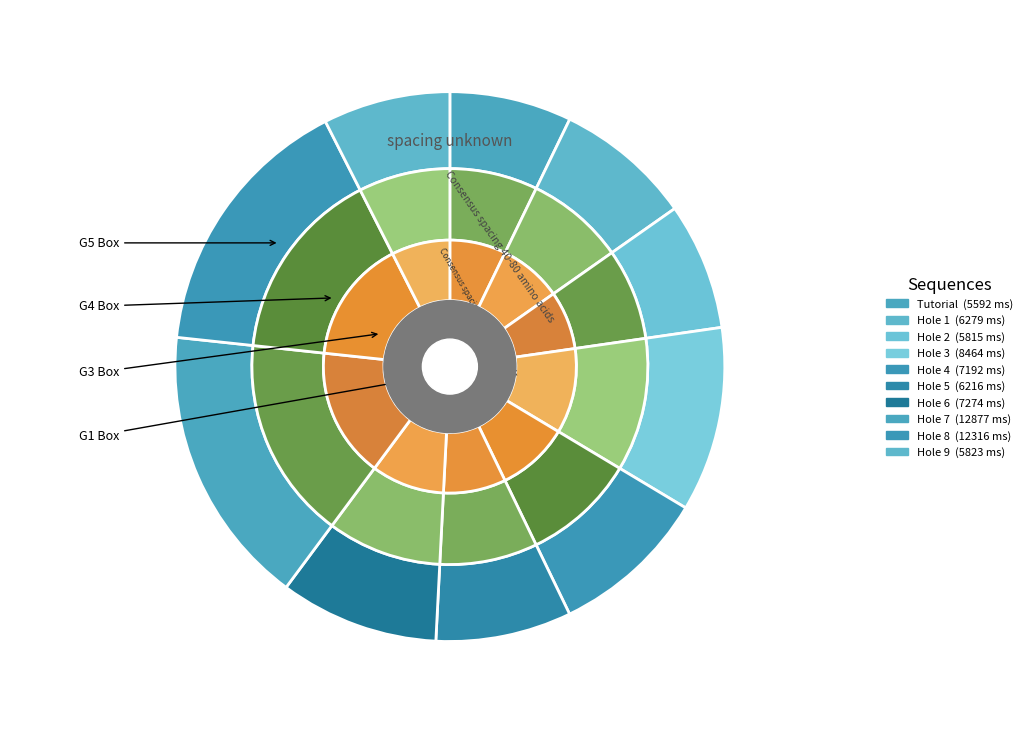

Which slice is the smallest?

Tutorial